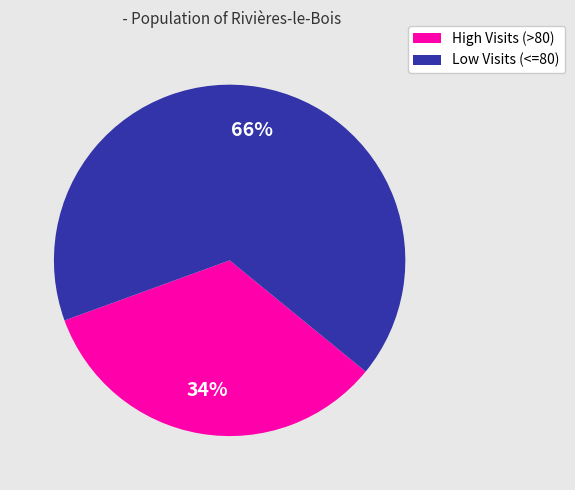

Approximately how many times larger is the value at High Visits (>80) compared to Low Visits (<=80)?

0.5